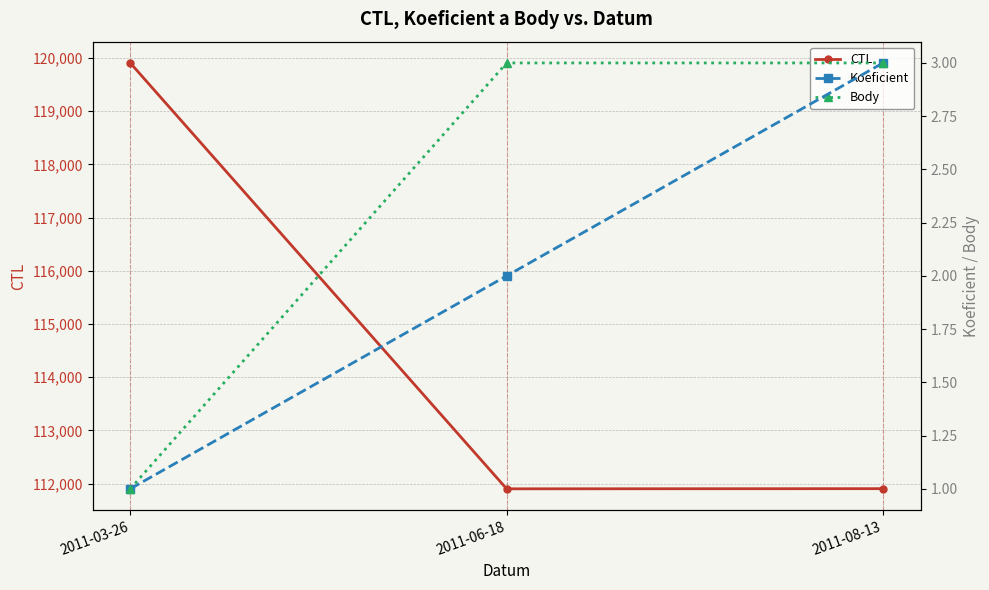

What is the average value of the CTL series?

114571